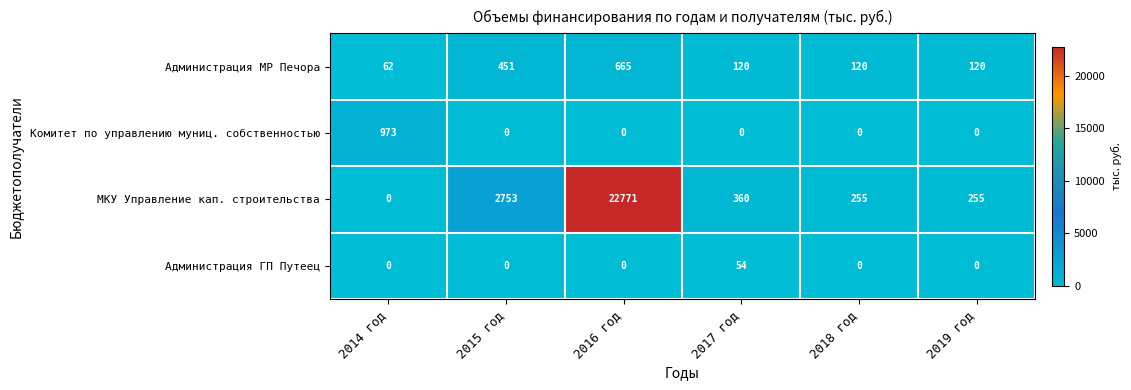

What is the greatest value displayed?

22771